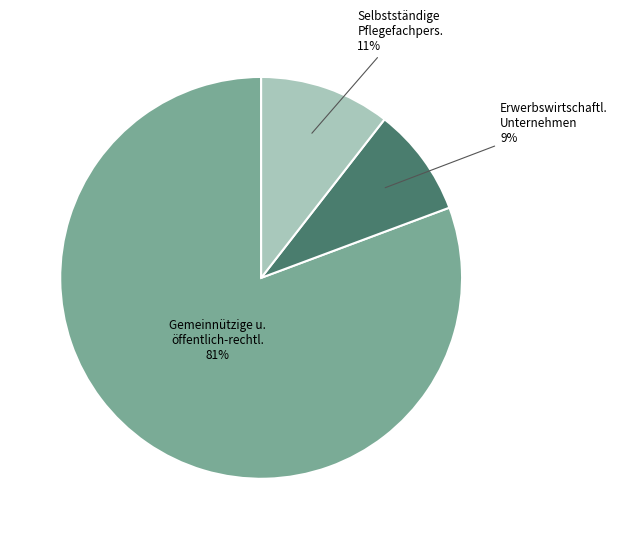

To the nearest percent, what is the average slice percentage?

33%